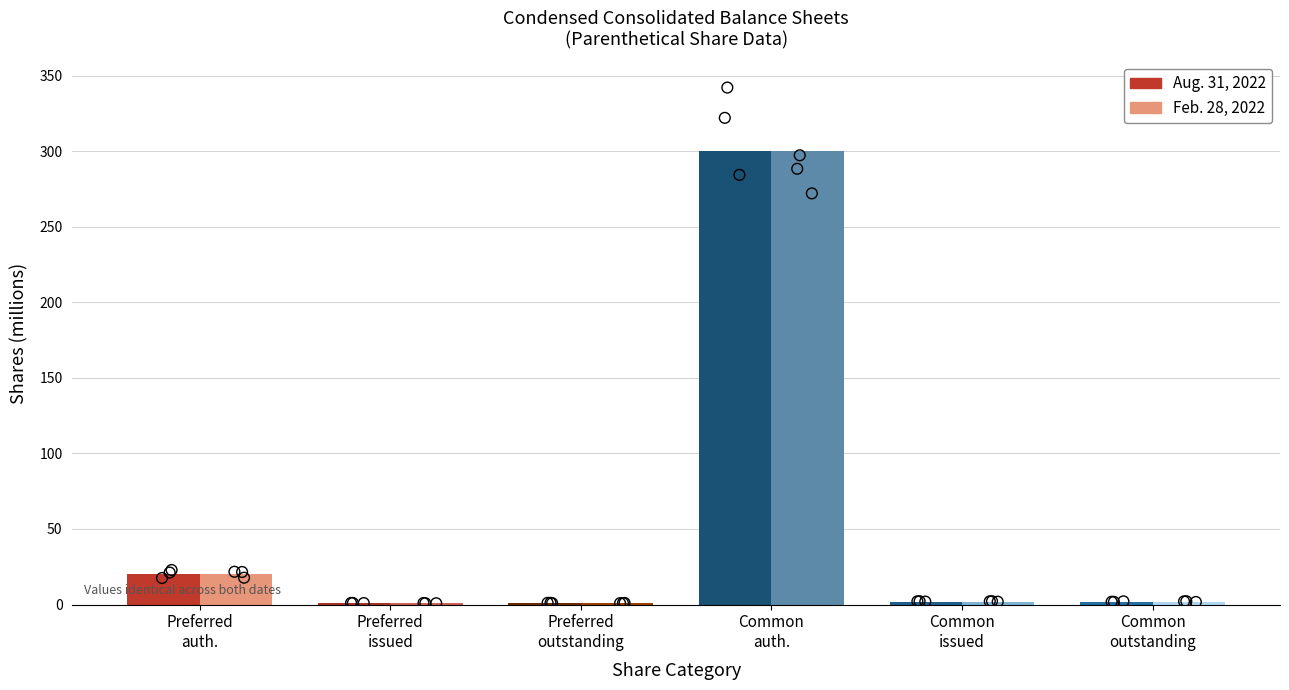

What are all the series names shown in the legend?

Aug. 31, 2022, Feb. 28, 2022